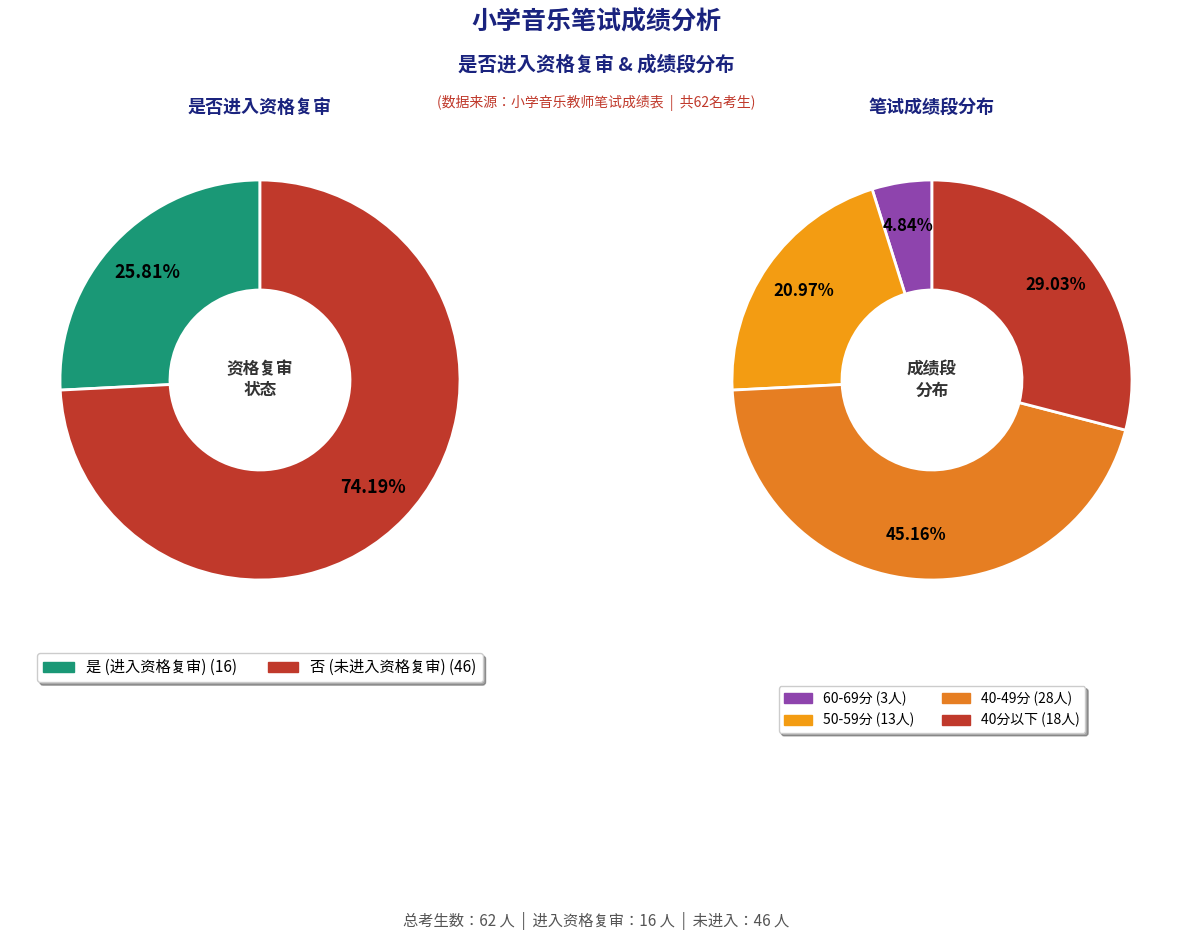

To the nearest percent, what percentage of the pie is 否?

74%